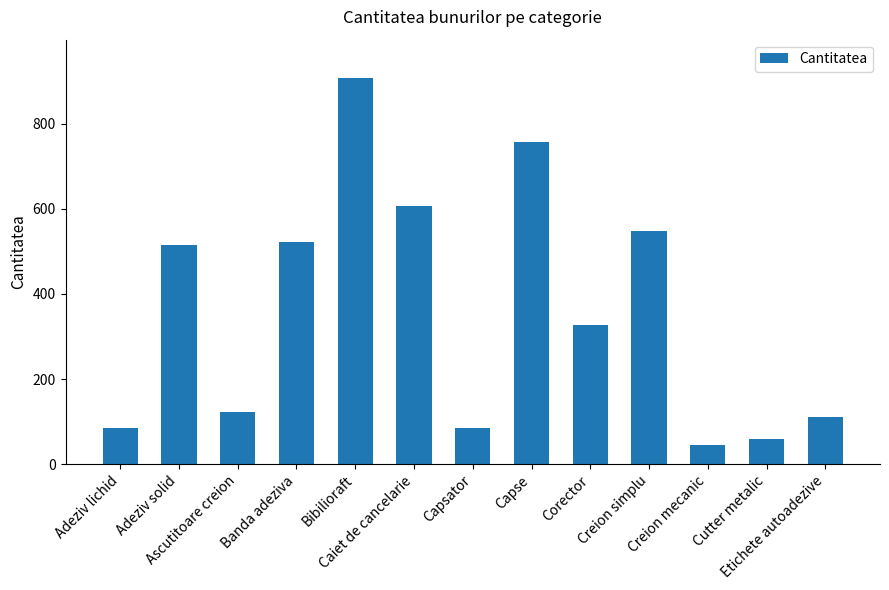

What is the minimum value shown in the chart?

44